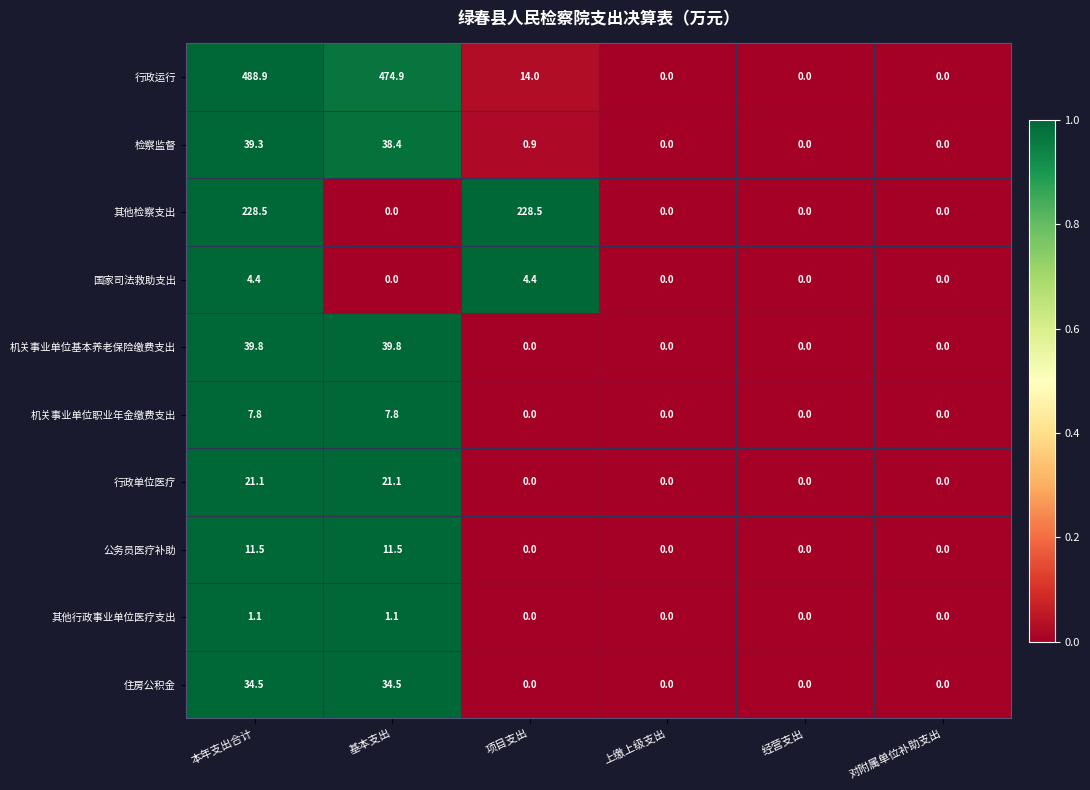

List the series in order of their peak value, lowest first.

其他行政事业单位医疗支出, 国家司法救助支出, 机关事业单位职业年金缴费支出, 公务员医疗补助, 行政单位医疗, 住房公积金, 检察监督, 机关事业单位基本养老保险缴费支出, 其他检察支出, 行政运行